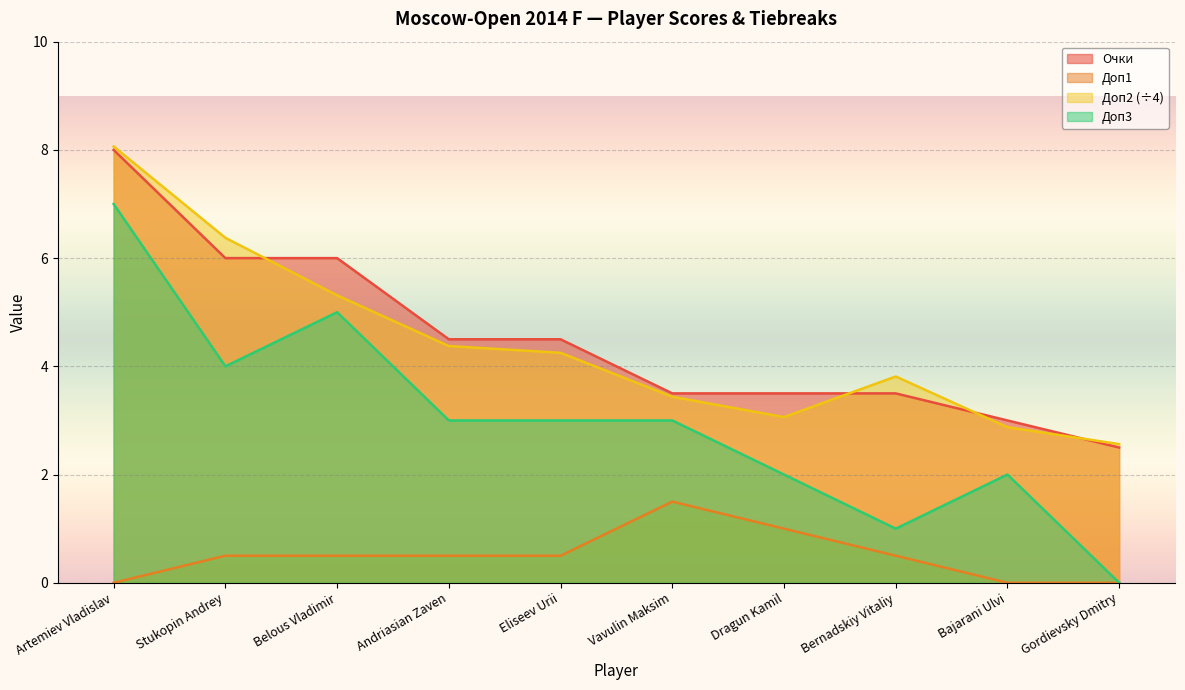

Reading left to right, list all the values displayed in this chart.

Очки: 8.0	6.0	6.0	4.5	4.5	3.5	3.5	3.5	3.0	2.5
Доп1: 0.0	0.5	0.5	0.5	0.5	1.5	1.0	0.5	0.0	0.0
Доп2: 8.1	6.4	5.3	4.4	4.2	3.4	3.1	3.8	2.9	2.6
Доп3: 7.0	4.0	5.0	3.0	3.0	3.0	2.0	1.0	2.0	0.0